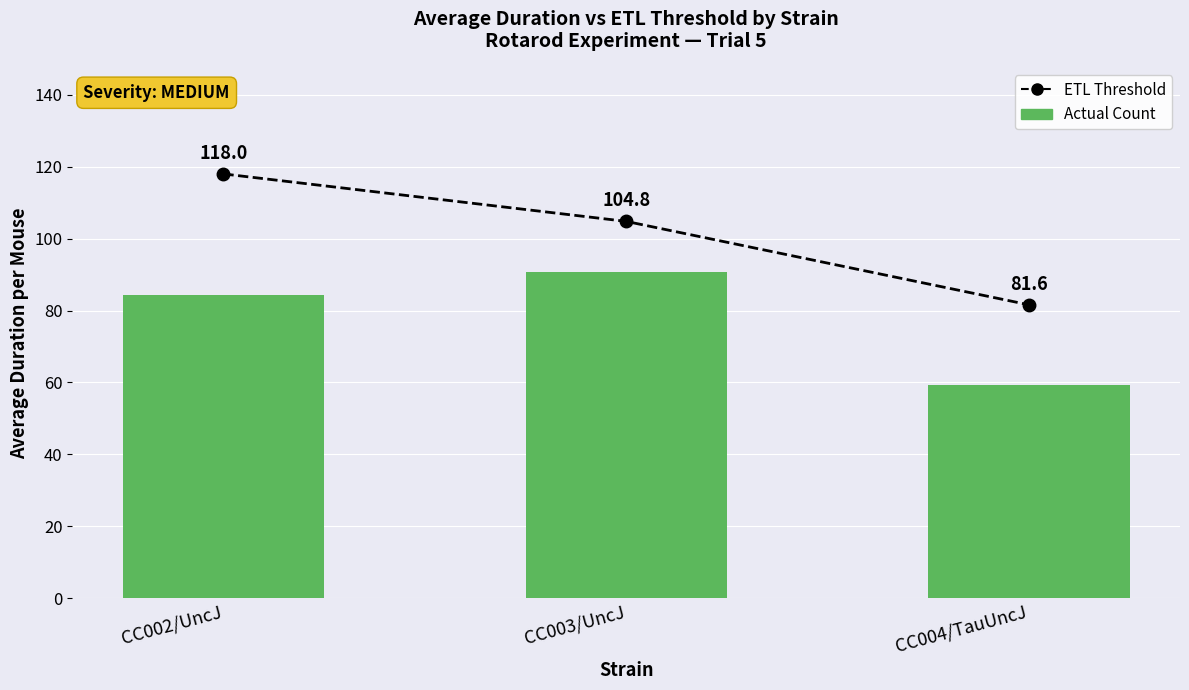

Between CC002/UncJ and CC003/UncJ, which is larger?

CC002/UncJ